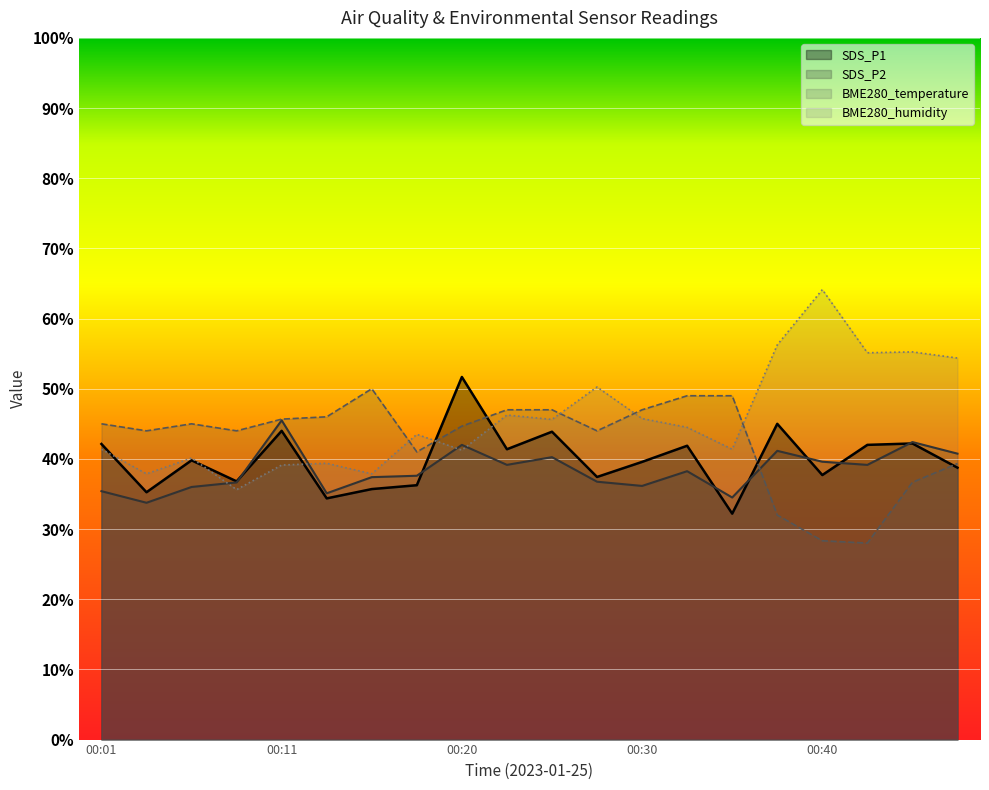

At which label does SDS_P2 first exceed 38?

00:11